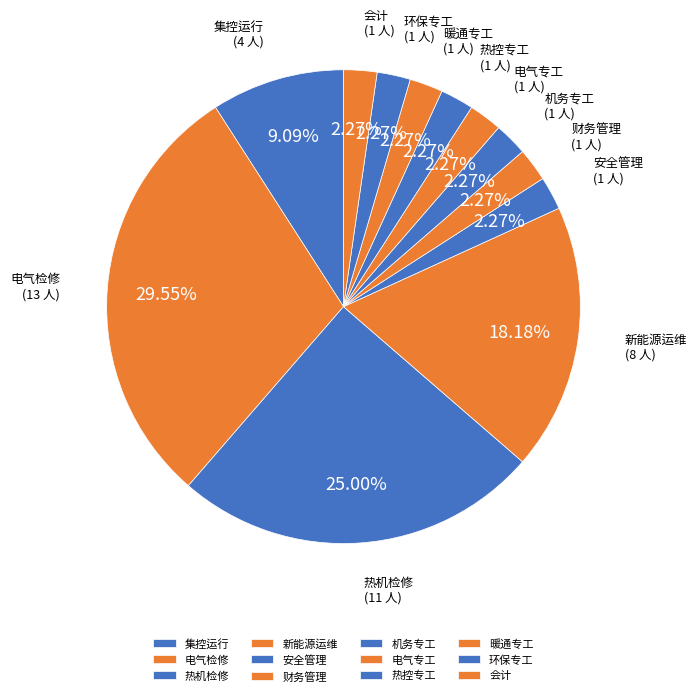

Is there any slice that represents more than half of the pie?

No